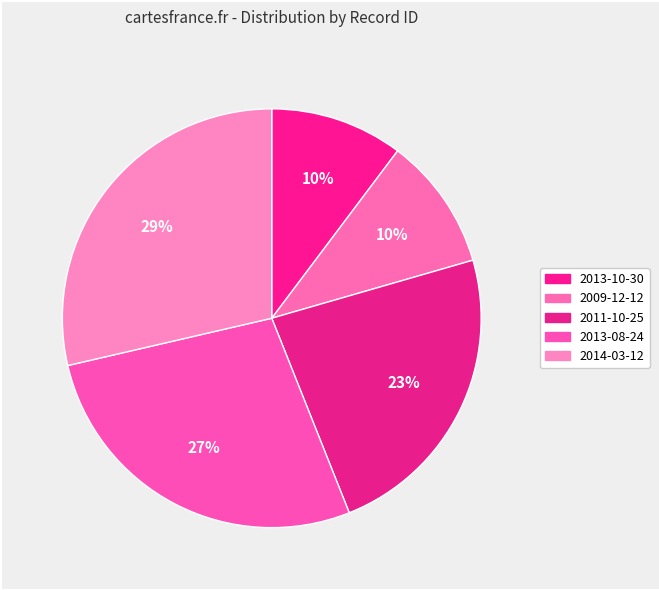

How many slices are in this pie chart?

5